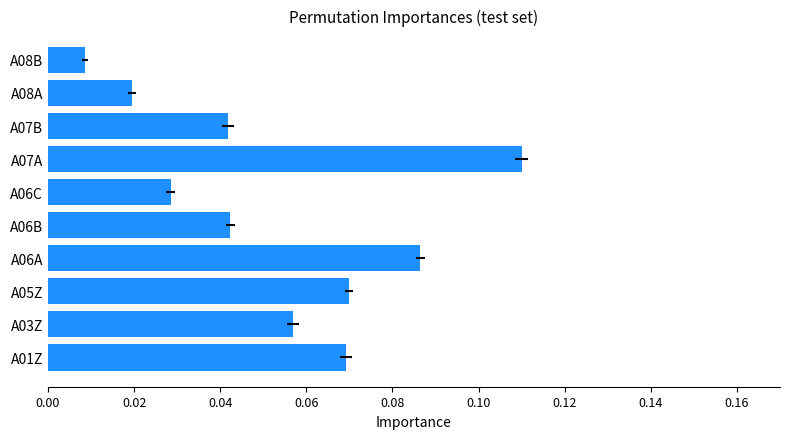

How many data points does each series have?

10